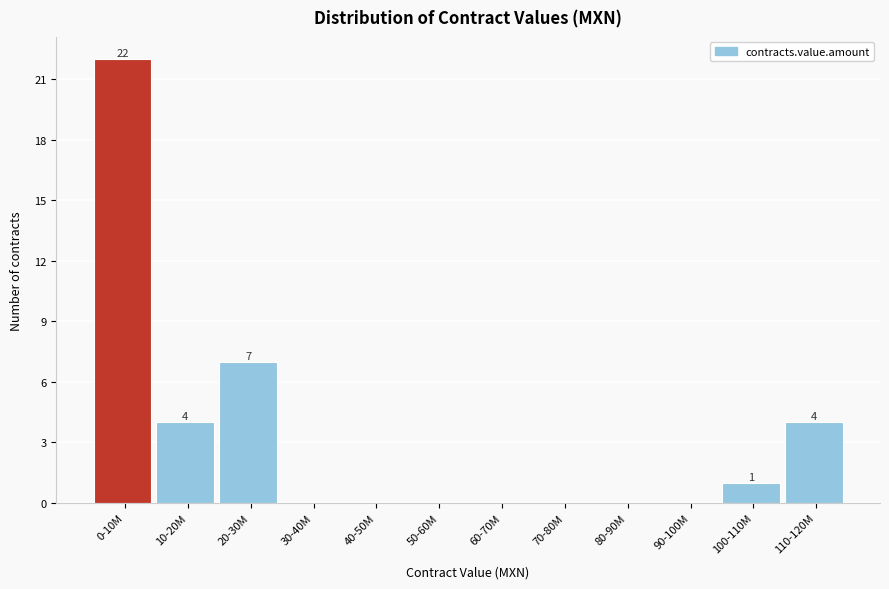

Reading left to right, what are all the values shown in this chart?

0-10M=22	10-20M=4	20-30M=7	30-40M=0	40-50M=0	50-60M=0	60-70M=0	70-80M=0	80-90M=0	90-100M=0	100-110M=1	110-120M=4